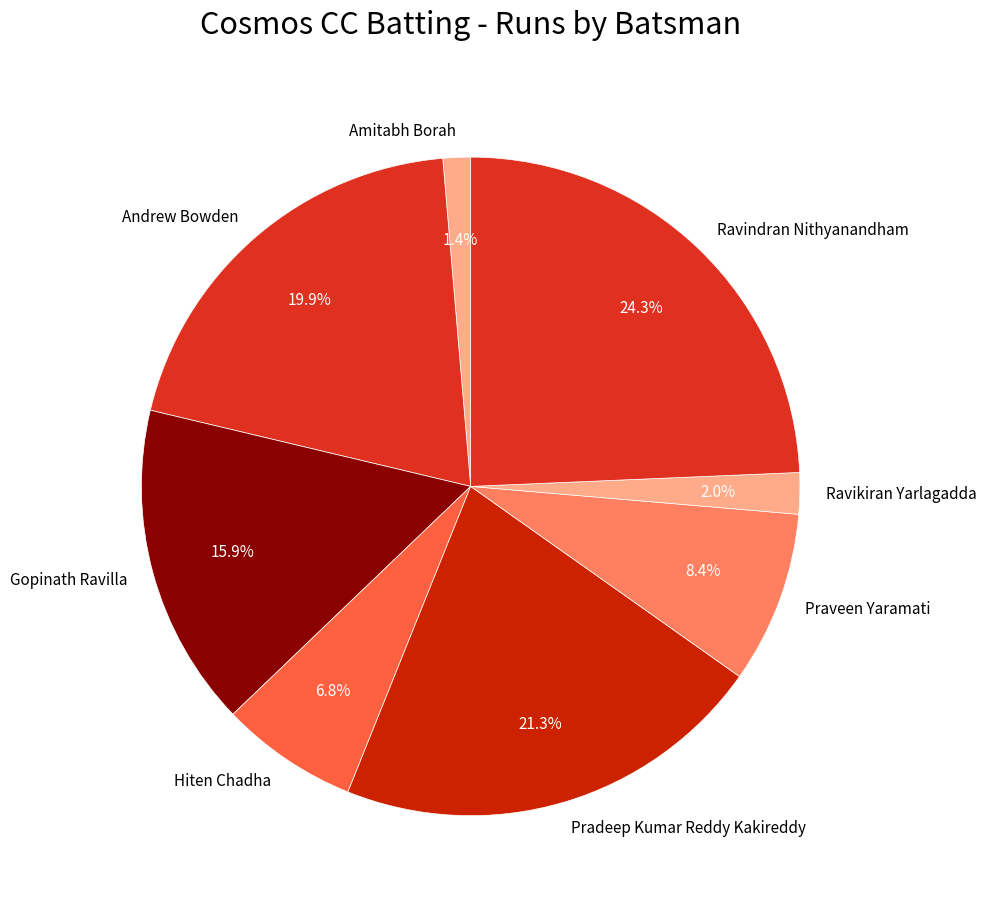

What is the largest slice in the pie chart?

Ravindran Nithyanandham